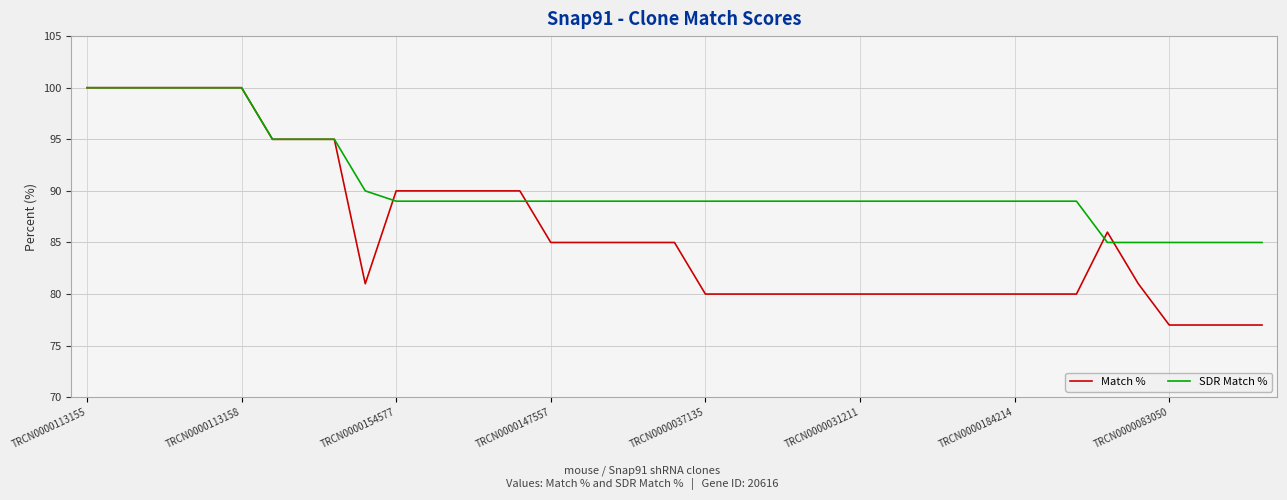

List the series in order of their overall mean, highest first.

SDR Match %, Match %